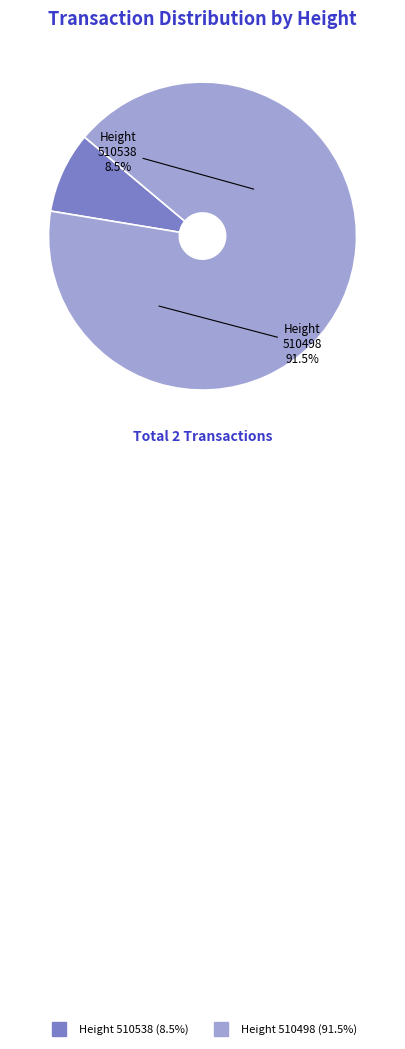

What percentage is the 510538 slice, to the nearest percent?

9%